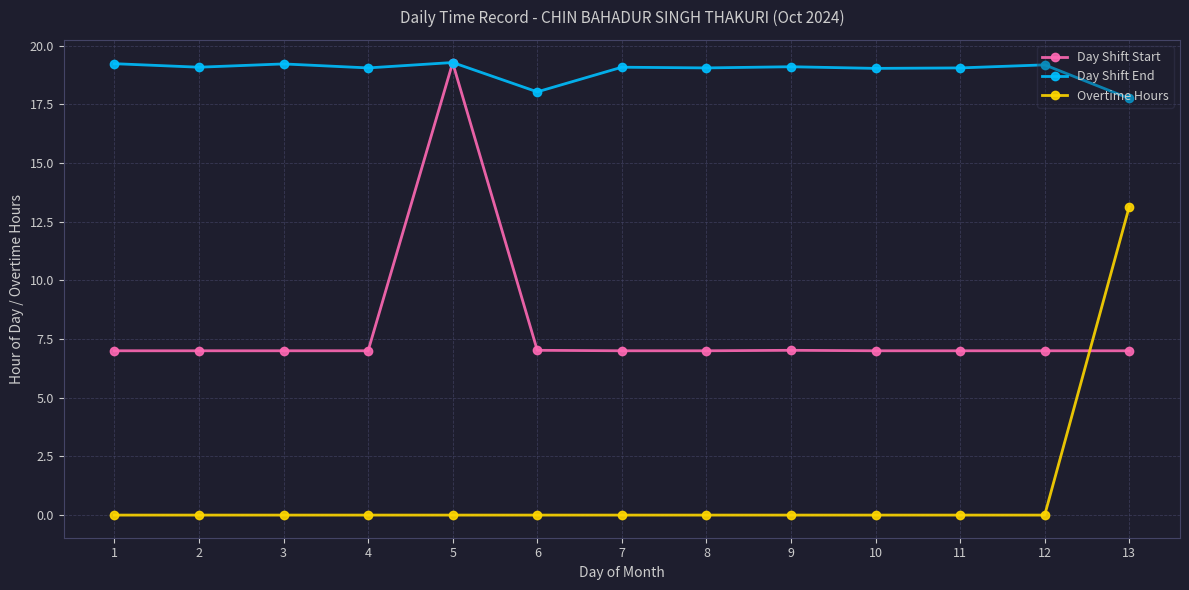

What is the spread (max minus min) of values at 5?

19.3